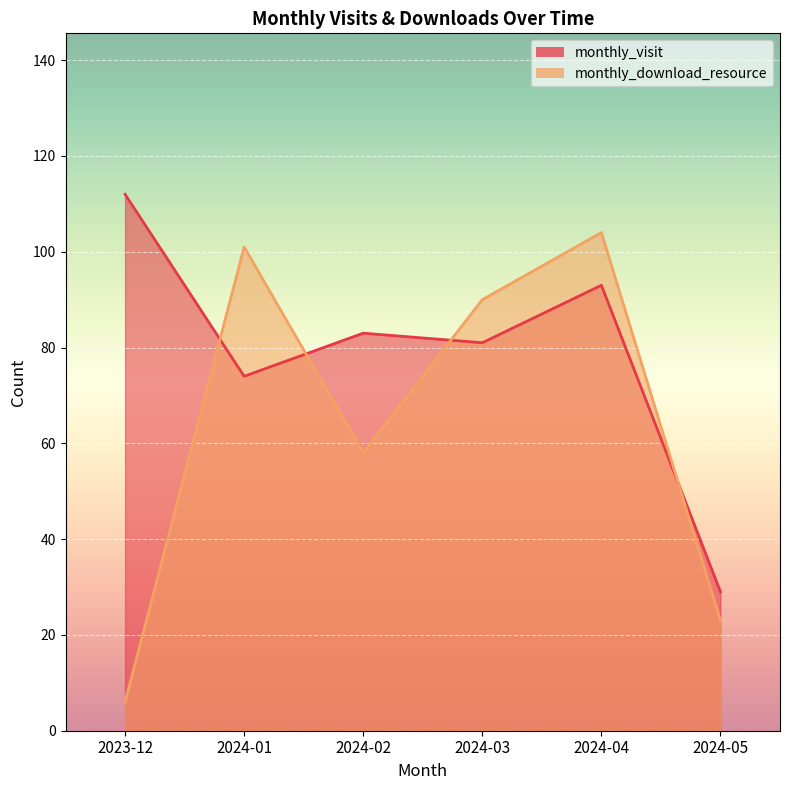

What is the difference between the maximum and minimum values in the monthly_download_resource series?

98